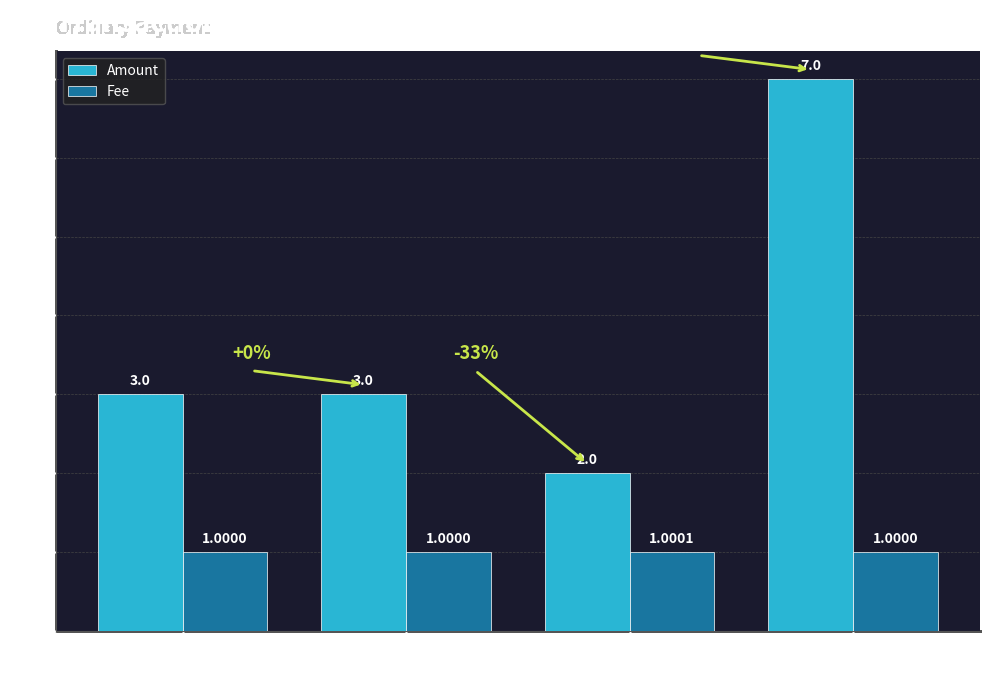

Is it true that Fee equals 1.0 at 344997?

True